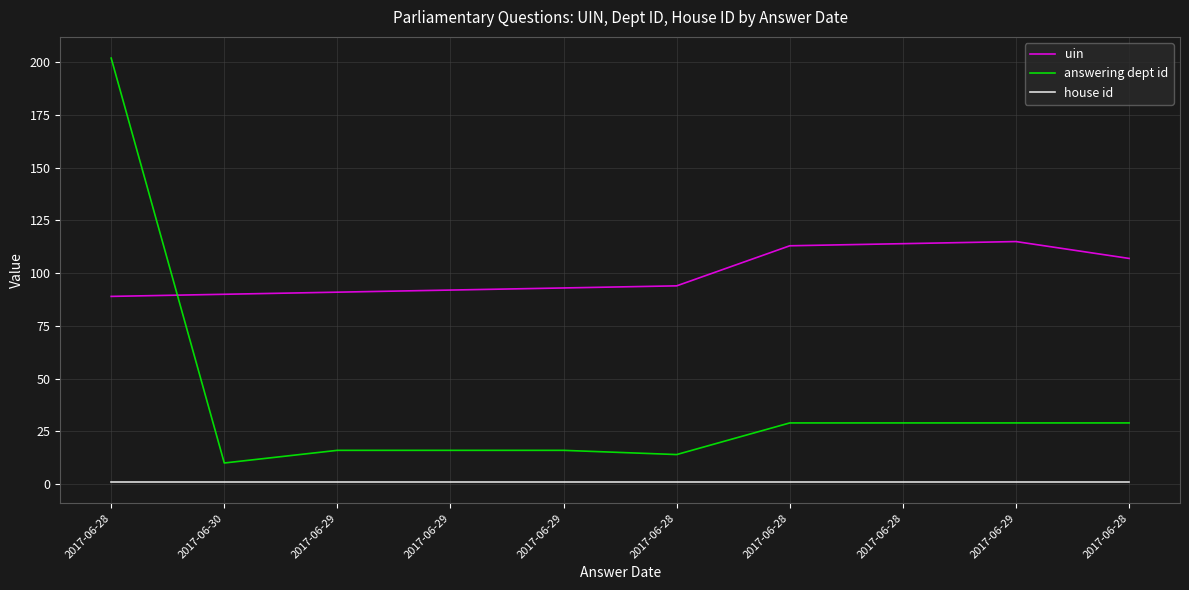

What is the label of the 9th point from the left?

2017-06-29